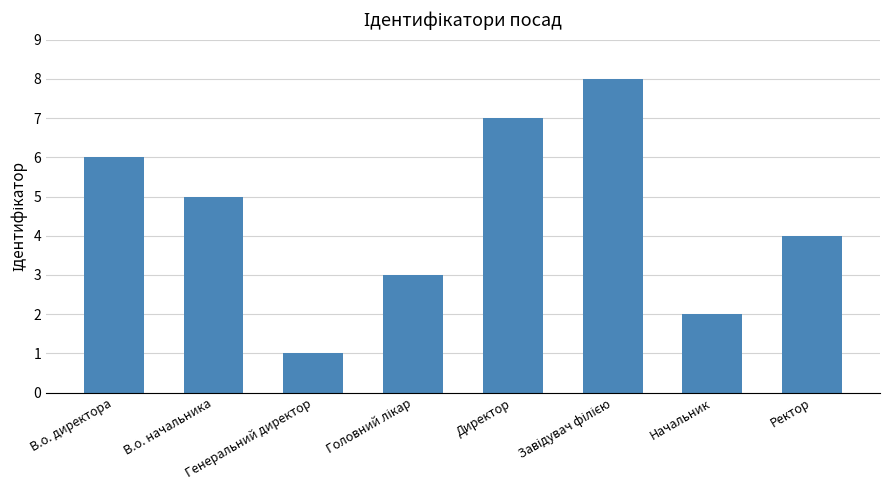

What is the change in value from Директор to Ректор?

-3